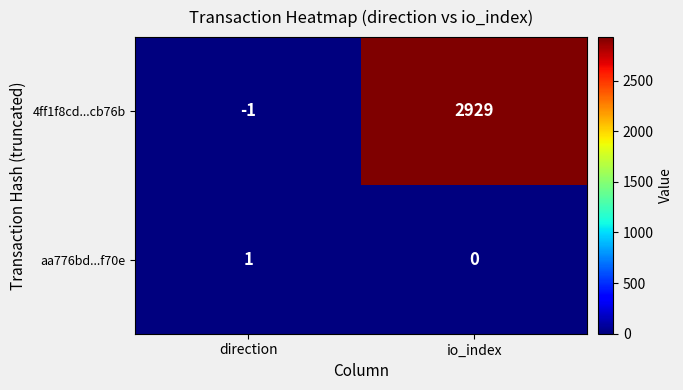

What is the difference between the maximum and minimum values in the 4ff1f8cd...cb76b series?

2930